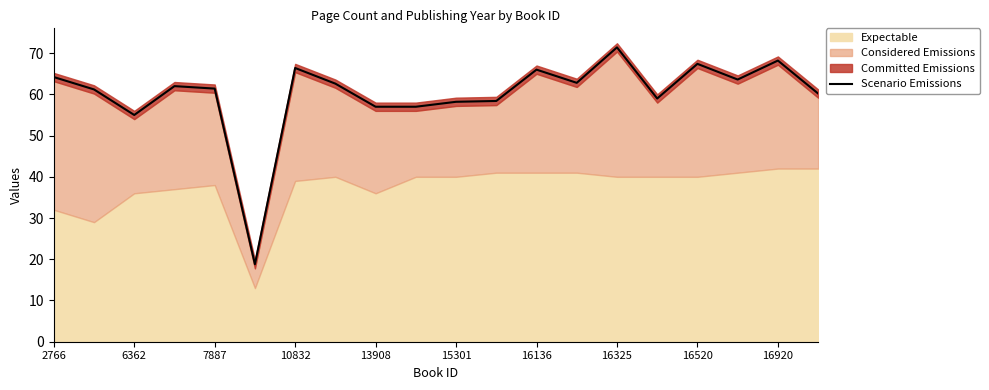

What is the maximum value for Scenario Emissions?

71.4